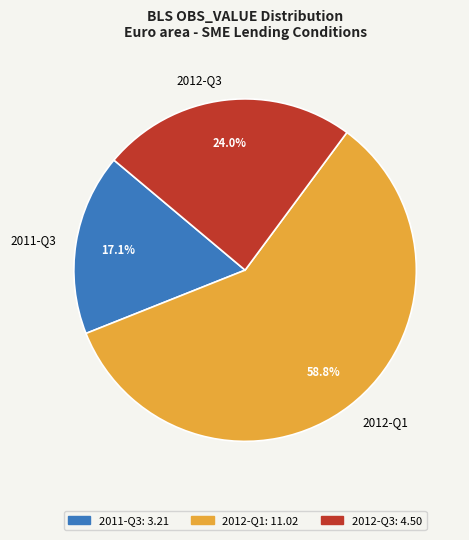

Which slice represents more than half of the pie?

2012-Q1